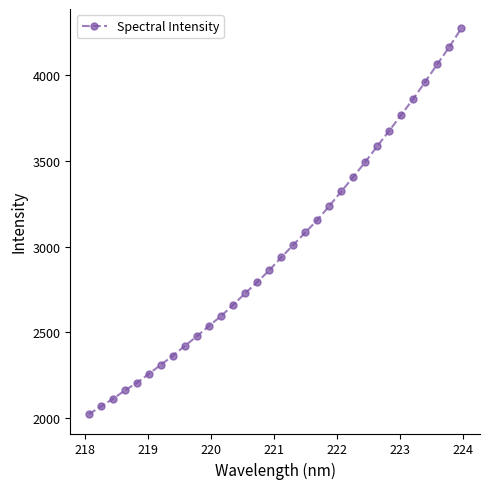

What is the value of the 1st point from the left?

2023.4